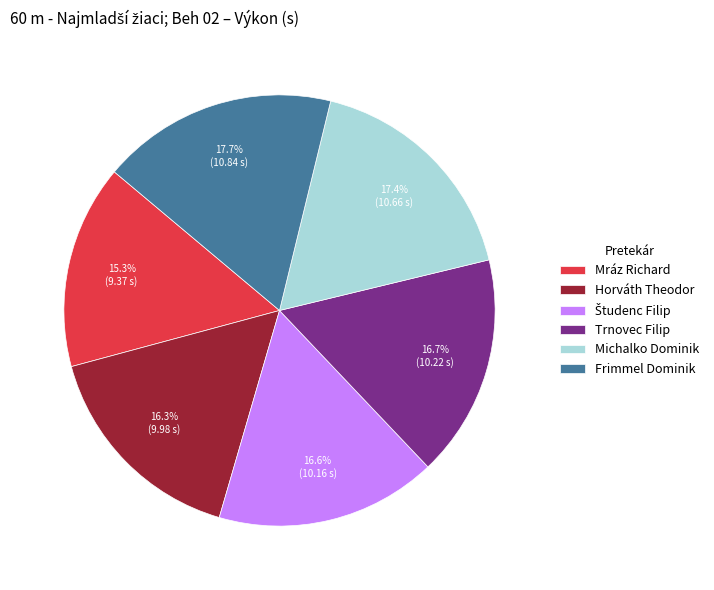

What is the smallest slice in the pie chart?

Mráz Richard